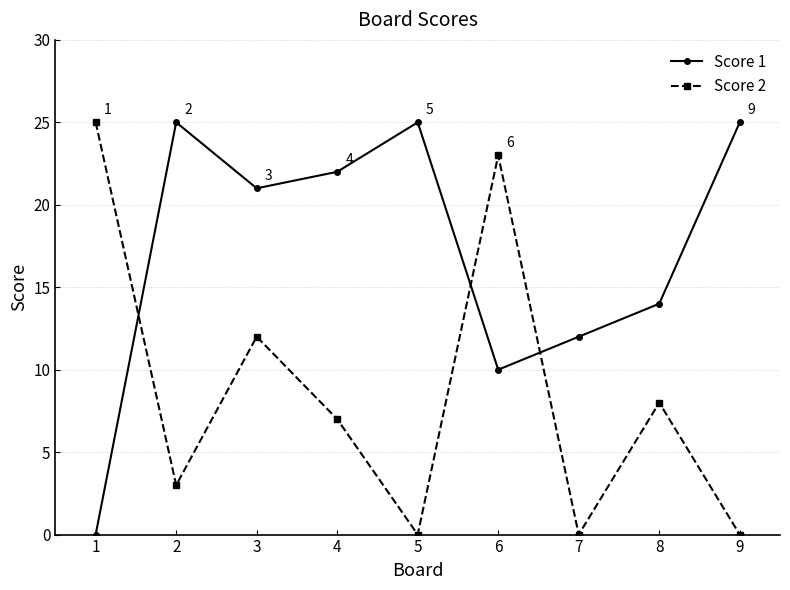

True or false: Score 2 has more than 1 points higher than both neighbors.

True